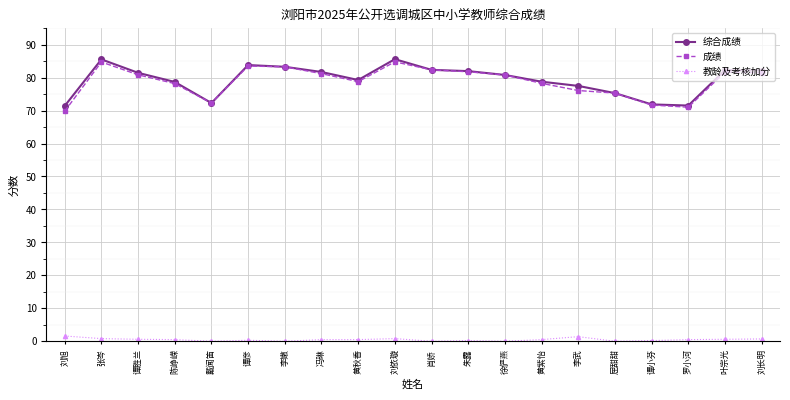

True or false: 教龄及考核加分 has a value of 0.0 at 屈甜甜.

True